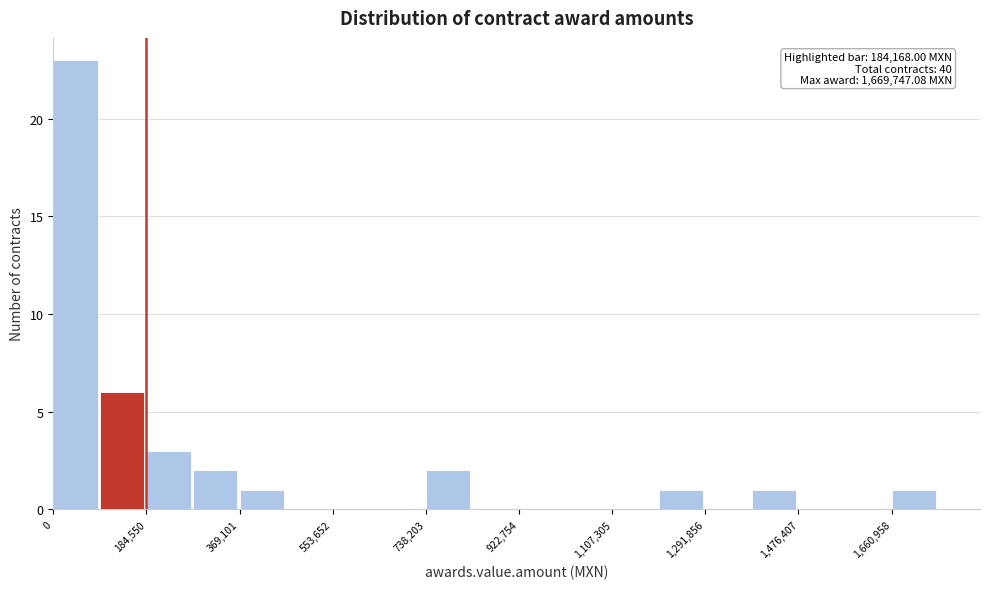

Over which range of the x-axis is the bar tallest?

0 to 100000